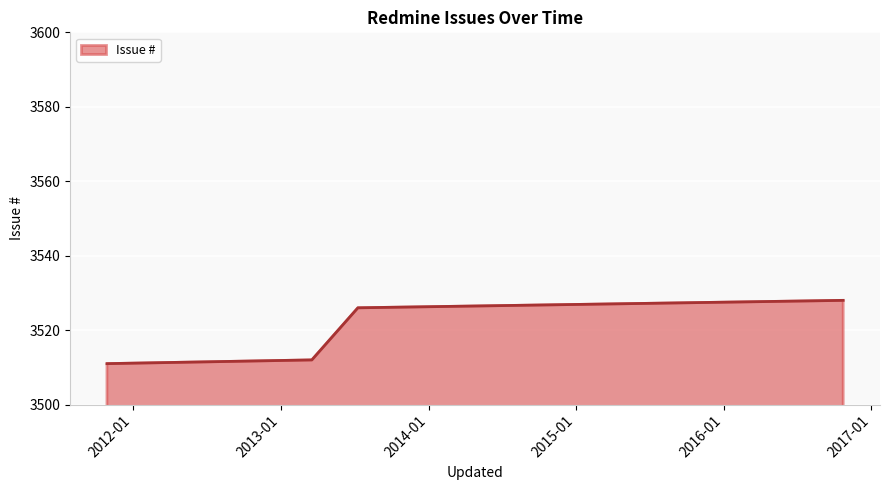

What is the maximum value shown in the chart?

3528